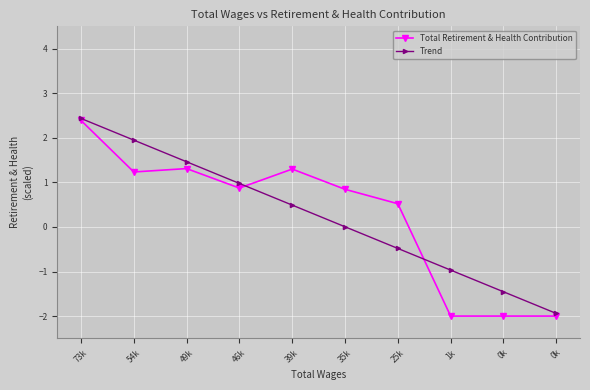

How many times do Trend and Total Retirement & Health Contribution cross each other?

2